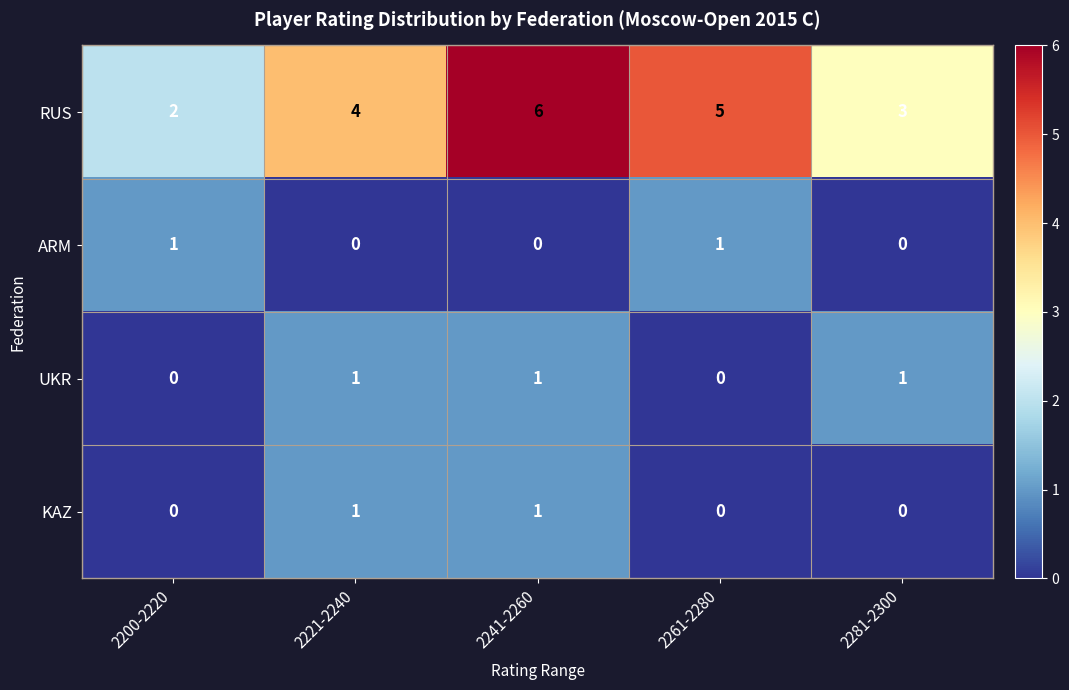

How many UKR values are between 0 and 1?

5